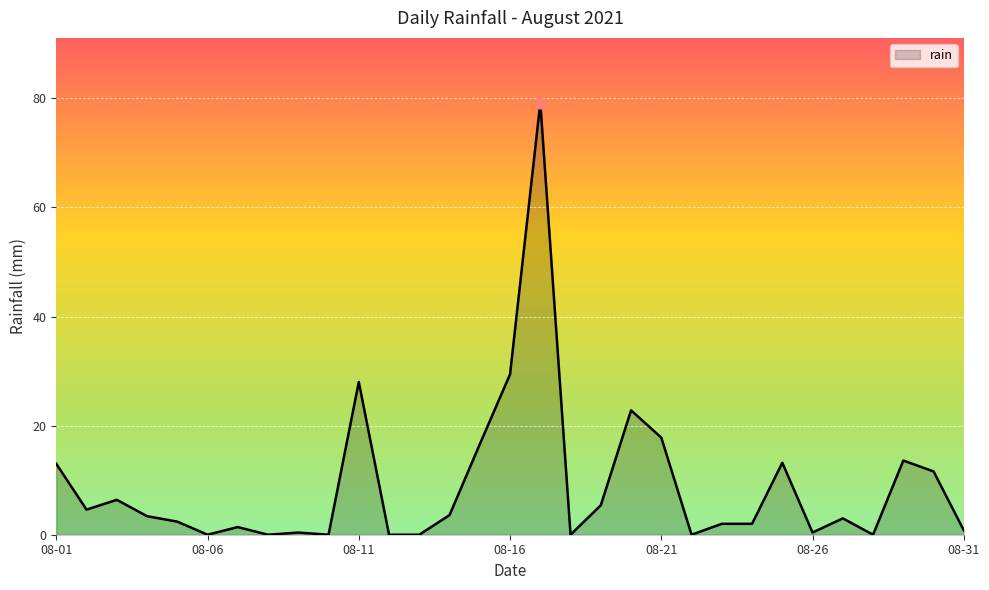

What is the difference between the maximum and minimum values?

79.2